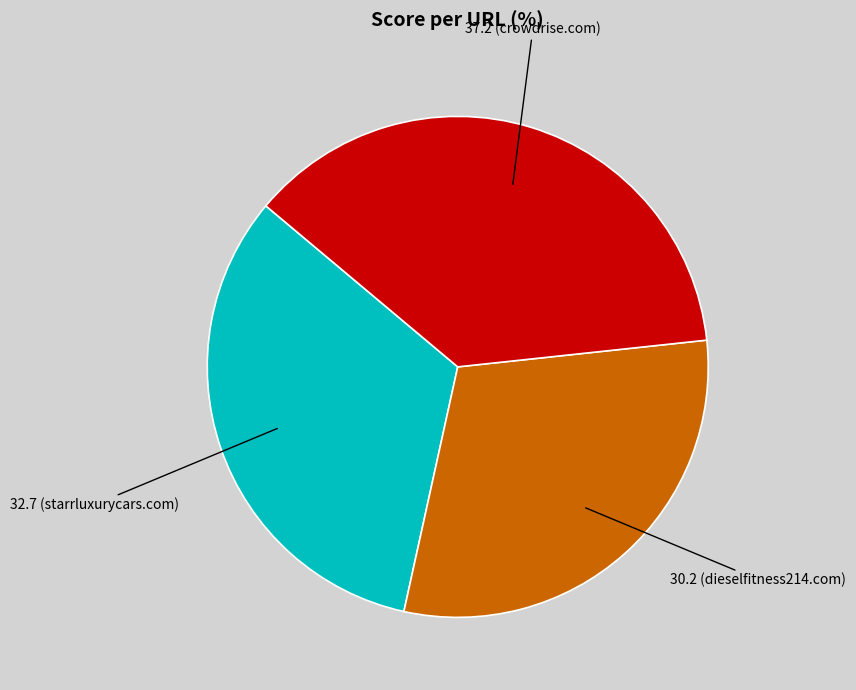

Is there any slice that represents more than half of the pie?

No